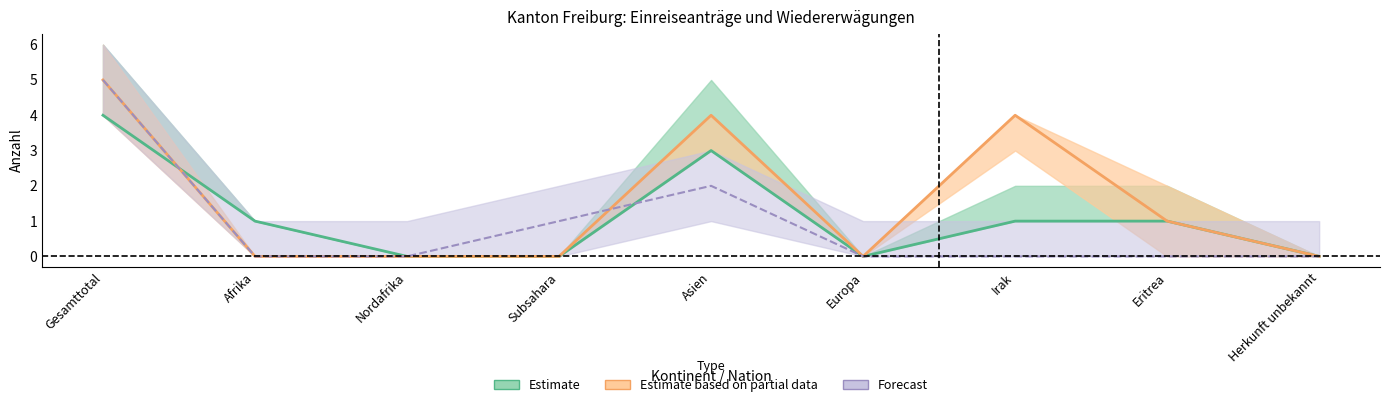

In Erledigungen_total, how many points are higher than both neighbors (excluding endpoints)?

1